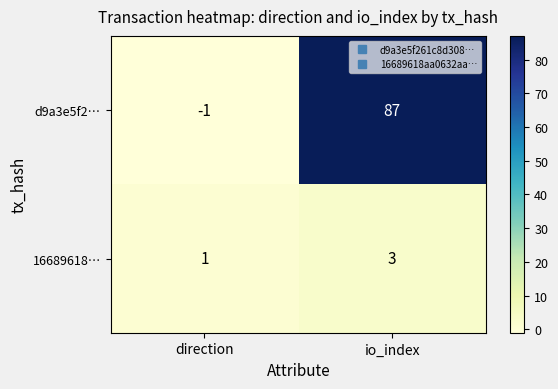

What is the spread (max minus min) of values at io_index?

84